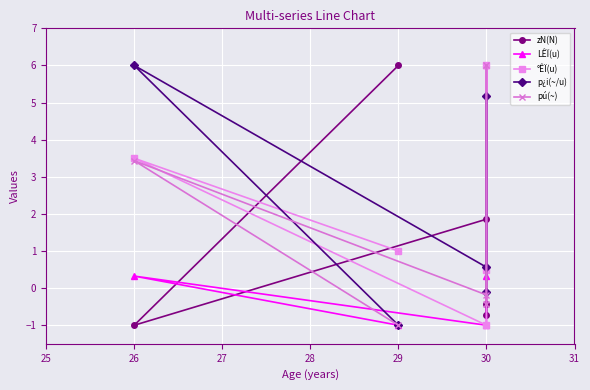

At which category does p¿i(~/u) reach its first local peak?

26